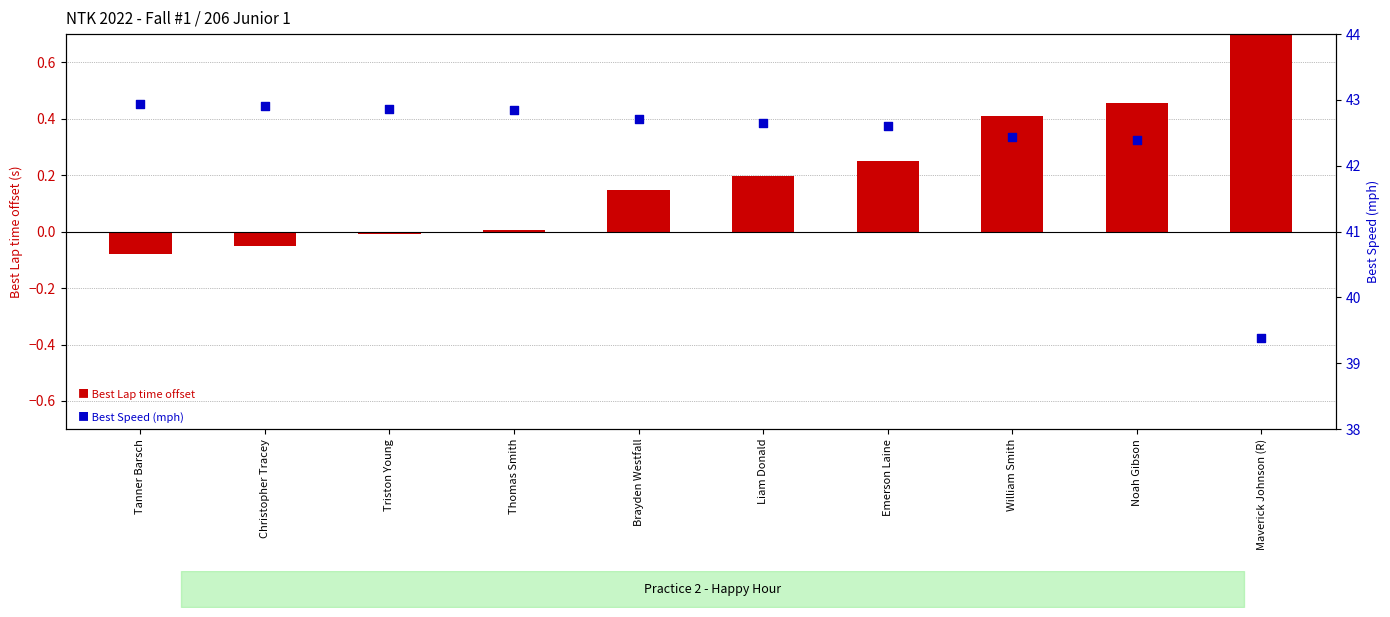

At how many categories does at least one series exceed 22?

10